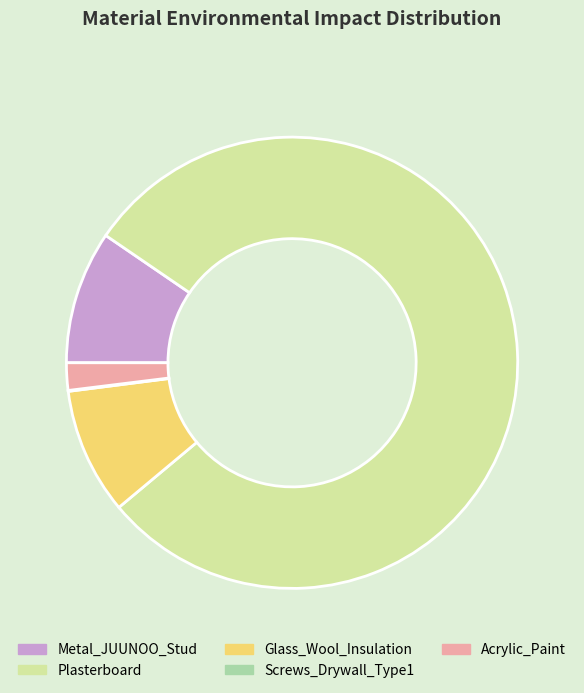

Do Glass_Wool_Insulation and Plasterboard together represent more than half of the pie?

Yes